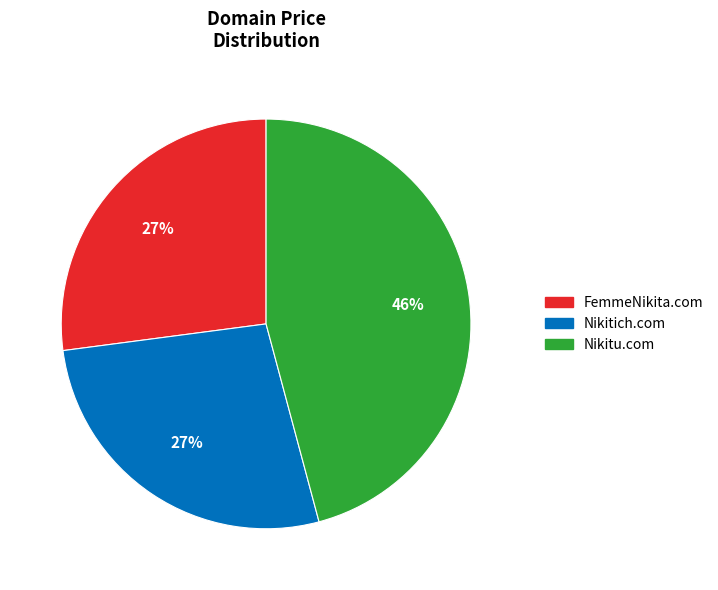

Does Nikitich.com account for over 50% of the chart?

No